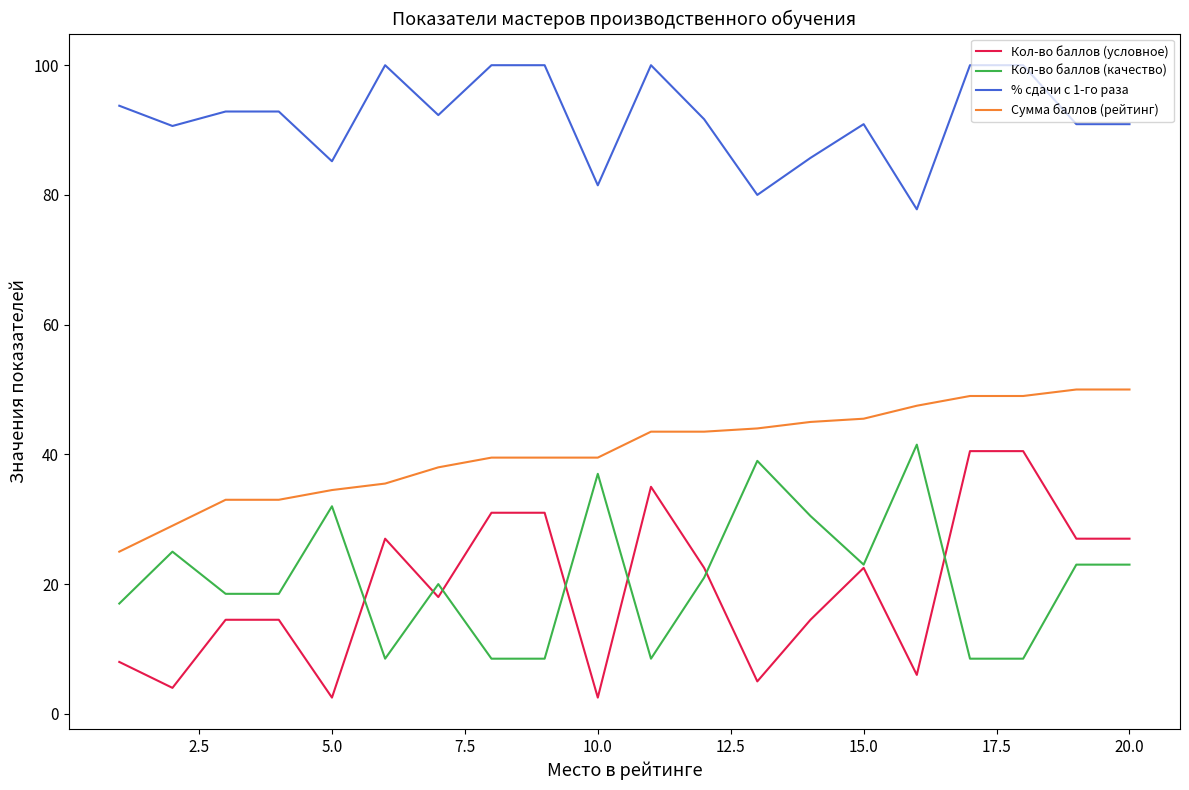

True or false: Сумма баллов (рейтинг) and Кол-во баллов (качество) cross at least once.

False